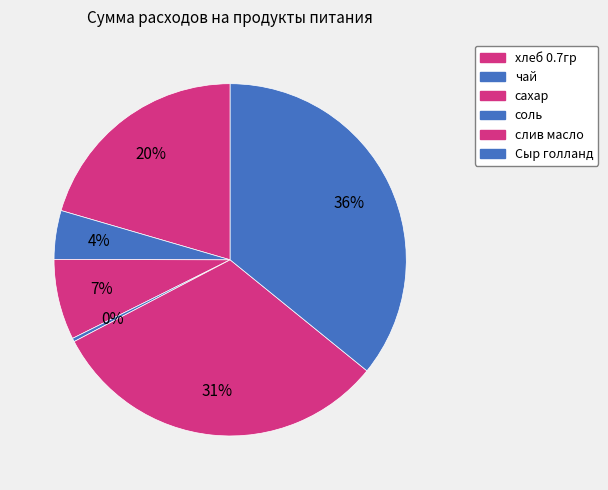

Count the number of slices in the pie.

6